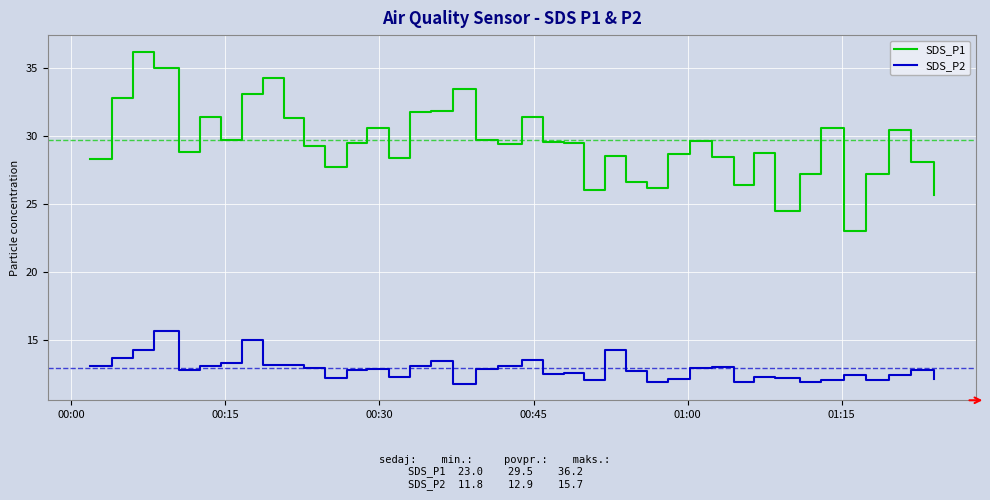

Count the number of categories in the chart.

40